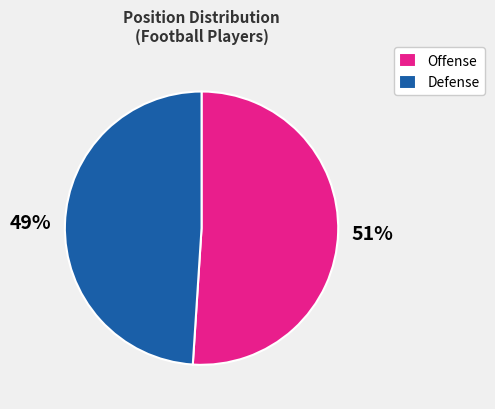

Approximately how many times larger is the value at Defense compared to Offense?

1.0